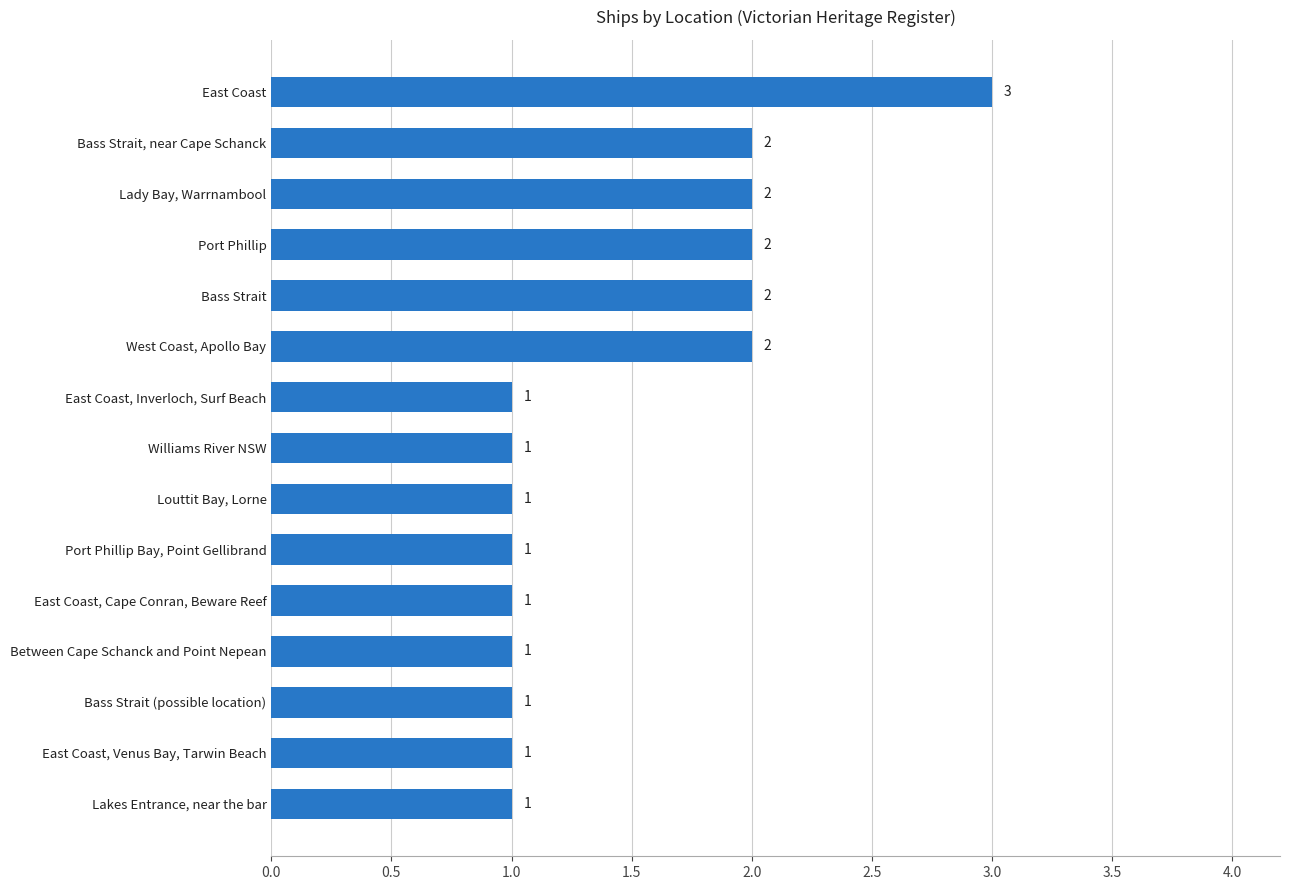

How many series are shown in this chart?

1